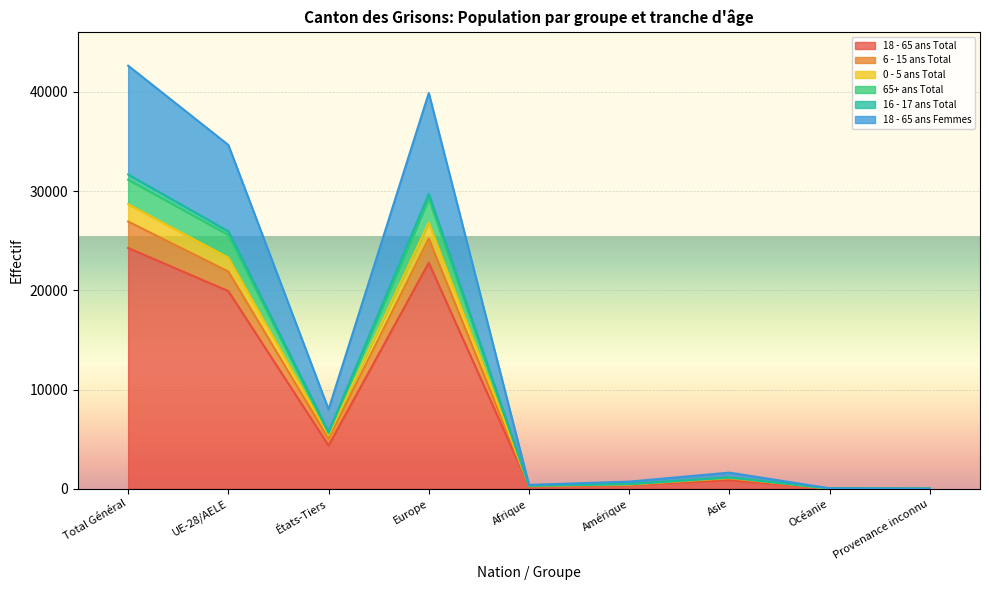

Rank the categories by 18 - 65 ans Femmes value from lowest to highest.

Provenance inconnu, Océanie, Afrique, Amérique, Asie, États-Tiers, UE-28/AELE, Europe, Total Général